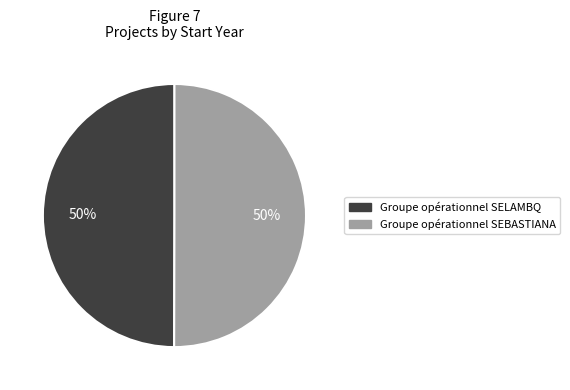

Do Groupe opérationnel SELAMBQ and Groupe opérationnel SEBASTIANA together represent more than half of the pie?

Yes